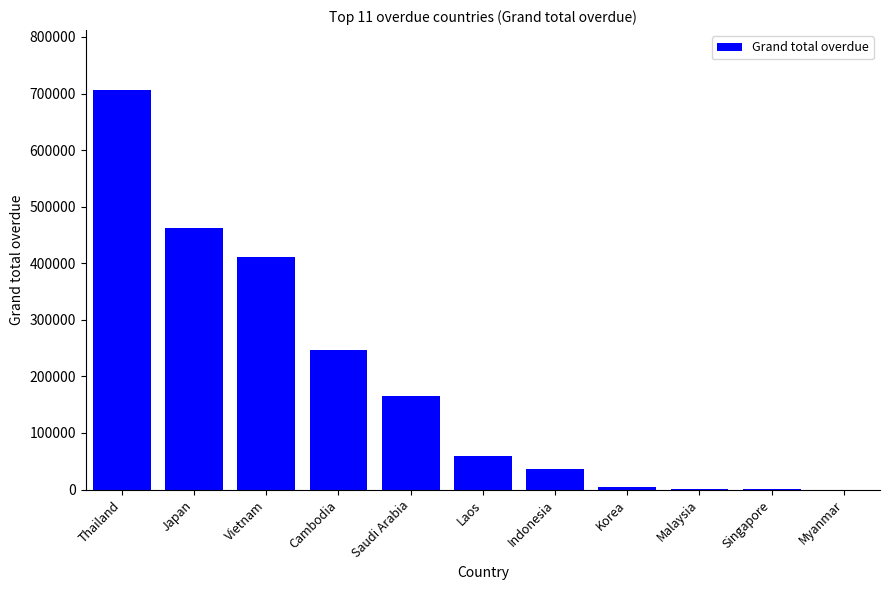

Count the number of categories in the chart.

11